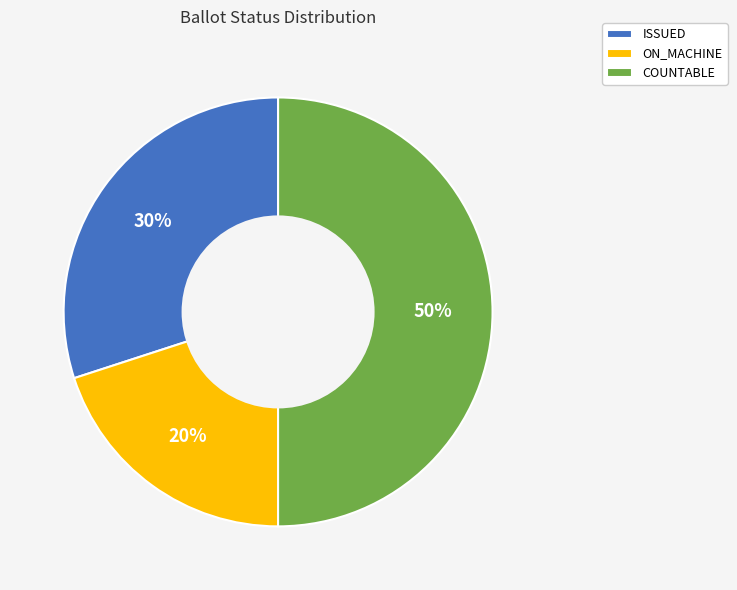

How many segments does this pie chart have?

3